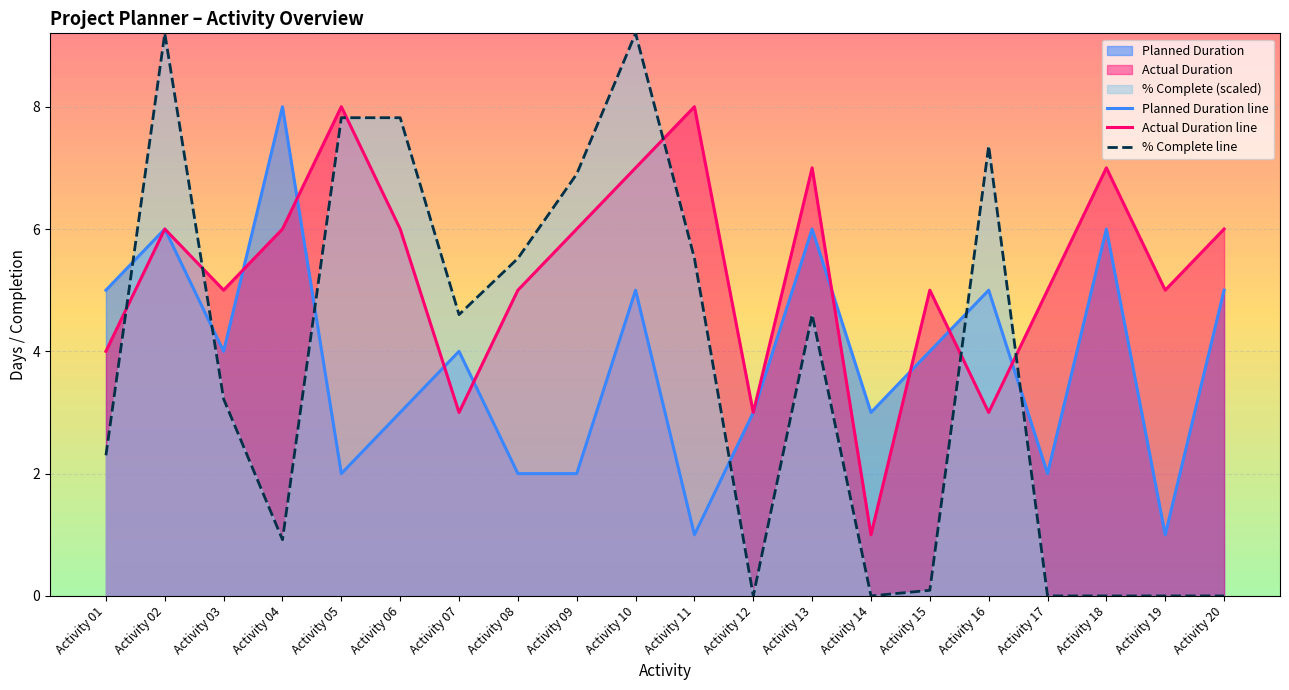

Which category has the lowest value in the % Complete line series?

Activity 12